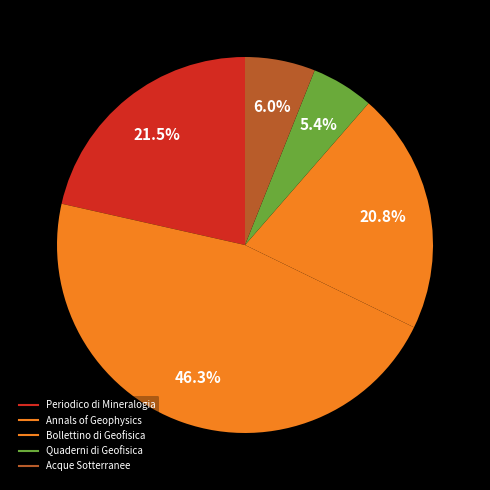

Count the number of slices in the pie.

5